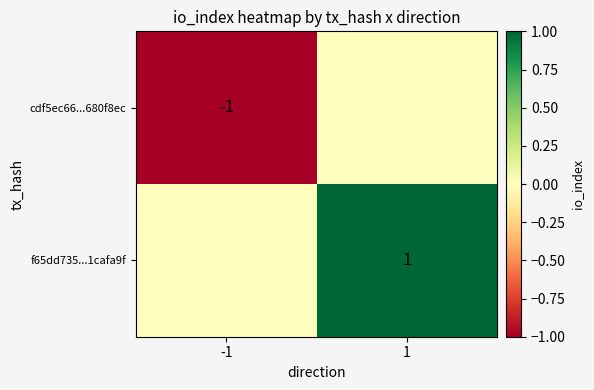

Is it true that f65dd735...1cafa9f equals 0 at 1?

False